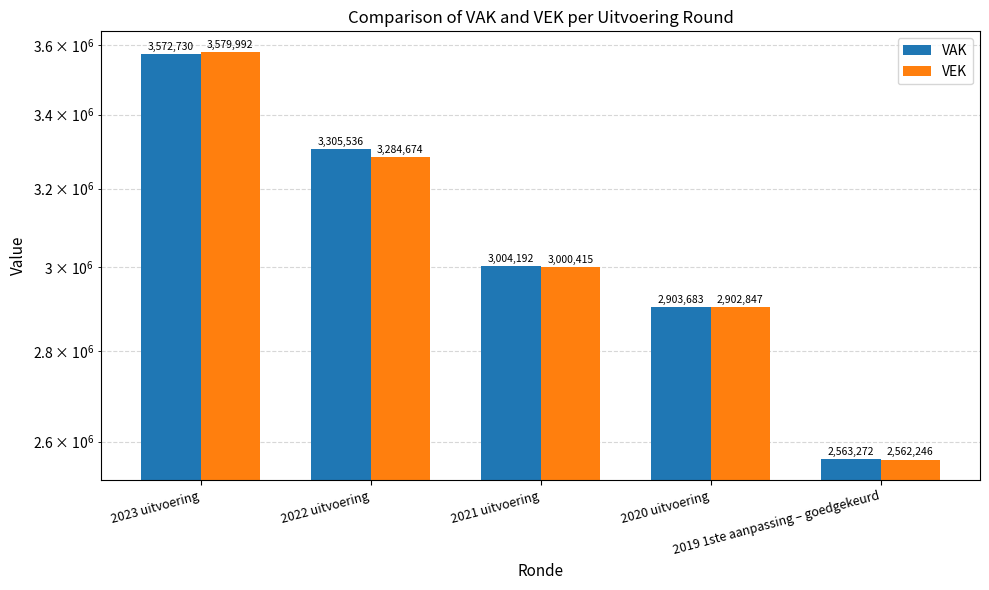

Is the value of VEK at 2020 uitvoering greater than the value of VAK at 2023 uitvoering?

No